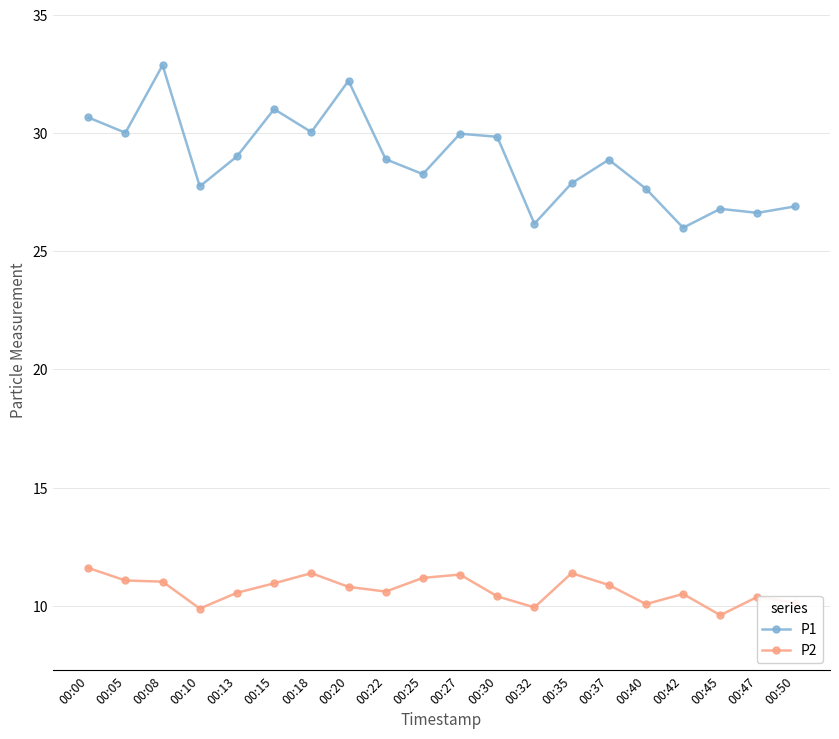

Is it true that P2 equals 11.4 at 00:18?

True